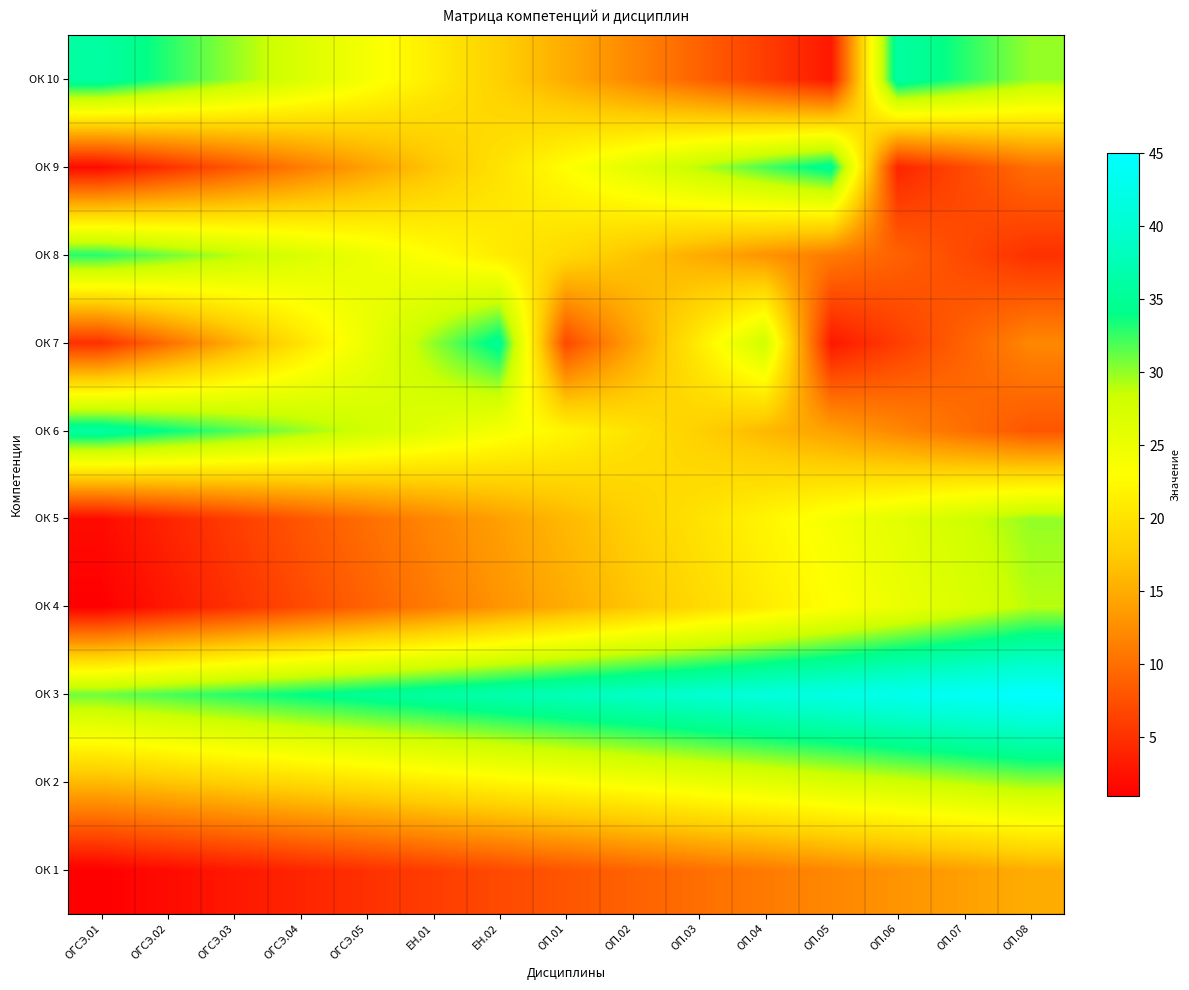

Reading right to left, extract all data points from this chart.

ОК 1: ОП.08=15	ОП.07=14	ОП.06=13	ОП.05=12	ОП.04=11	ОП.03=10	ОП.02=9	ОП.01=8	ЕН.02=7	ЕН.01=6	ОГСЭ.05=5	ОГСЭ.04=4	ОГСЭ.03=3	ОГСЭ.02=2	ОГСЭ.01=1
ОК 2: ОП.08=30	ОП.07=29	ОП.06=28	ОП.05=27	ОП.04=26	ОП.03=25	ОП.02=24	ОП.01=23	ЕН.02=22	ЕН.01=21	ОГСЭ.05=20	ОГСЭ.04=19	ОГСЭ.03=18	ОГСЭ.02=17	ОГСЭ.01=16
ОК 3: ОП.08=45	ОП.07=44	ОП.06=43	ОП.05=42	ОП.04=41	ОП.03=40	ОП.02=39	ОП.01=38	ЕН.02=37	ЕН.01=36	ОГСЭ.05=35	ОГСЭ.04=34	ОГСЭ.03=33	ОГСЭ.02=32	ОГСЭ.01=31
ОК 4: ОП.08=29	ОП.07=27	ОП.06=25	ОП.05=23	ОП.04=21	ОП.03=19	ОП.02=17	ОП.01=15	ЕН.02=13	ЕН.01=11	ОГСЭ.05=9	ОГСЭ.04=7	ОГСЭ.03=5	ОГСЭ.02=3	ОГСЭ.01=1
ОК 5: ОП.08=30	ОП.07=28	ОП.06=26	ОП.05=24	ОП.04=22	ОП.03=20	ОП.02=18	ОП.01=16	ЕН.02=14	ЕН.01=12	ОГСЭ.05=10	ОГСЭ.04=8	ОГСЭ.03=6	ОГСЭ.02=4	ОГСЭ.01=2
ОК 6: ОП.08=8	ОП.07=10	ОП.06=12	ОП.05=14	ОП.04=16	ОП.03=18	ОП.02=20	ОП.01=22	ЕН.02=24	ЕН.01=26	ОГСЭ.05=28	ОГСЭ.04=30	ОГСЭ.03=32	ОГСЭ.02=34	ОГСЭ.01=36
ОК 7: ОП.08=12	ОП.07=9	ОП.06=6	ОП.05=3	ОП.04=28	ОП.03=21	ОП.02=14	ОП.01=7	ЕН.02=35	ЕН.01=30	ОГСЭ.05=25	ОГСЭ.04=20	ОГСЭ.03=15	ОГСЭ.02=10	ОГСЭ.01=5
ОК 8: ОП.08=5	ОП.07=7	ОП.06=9	ОП.05=11	ОП.04=13	ОП.03=15	ОП.02=17	ОП.01=19	ЕН.02=21	ЕН.01=23	ОГСЭ.05=25	ОГСЭ.04=27	ОГСЭ.03=29	ОГСЭ.02=31	ОГСЭ.01=33
ОК 9: ОП.08=10	ОП.07=7	ОП.06=4	ОП.05=35	ОП.04=32	ОП.03=29	ОП.02=26	ОП.01=23	ЕН.02=20	ЕН.01=17	ОГСЭ.05=14	ОГСЭ.04=11	ОГСЭ.03=8	ОГСЭ.02=5	ОГСЭ.01=2
ОК 10: ОП.08=30	ОП.07=33	ОП.06=36	ОП.05=3	ОП.04=6	ОП.03=9	ОП.02=12	ОП.01=15	ЕН.02=18	ЕН.01=21	ОГСЭ.05=24	ОГСЭ.04=27	ОГСЭ.03=30	ОГСЭ.02=33	ОГСЭ.01=36